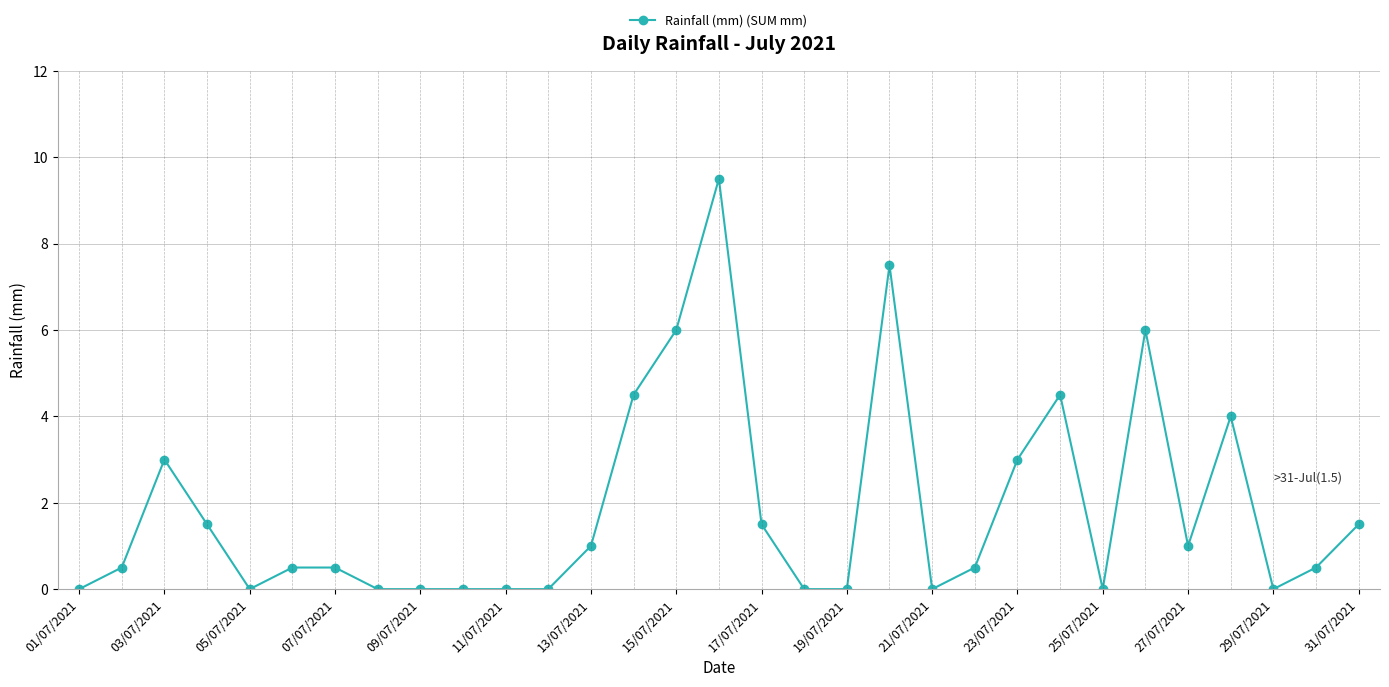

True or false: there are more than 0 points higher than both neighbors.

True